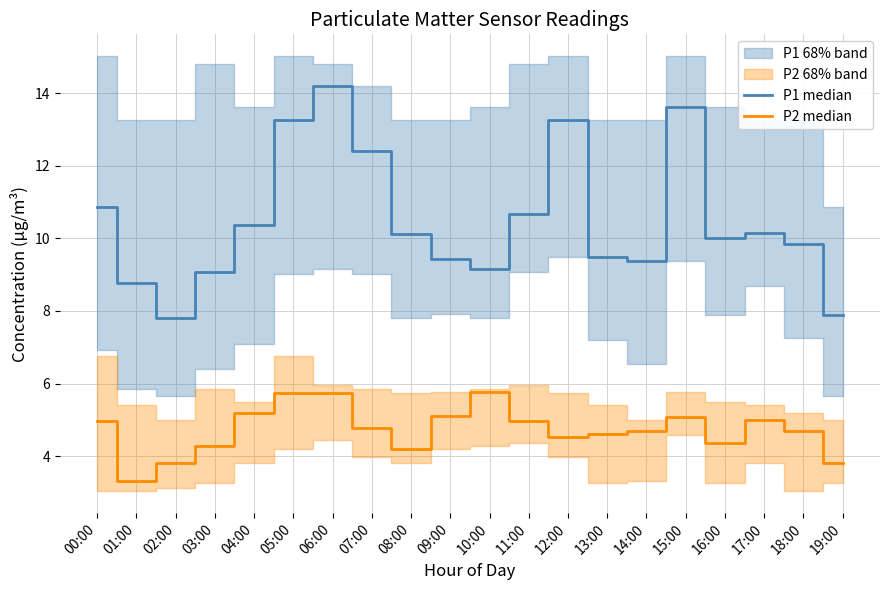

List the labels in order of P1 median value, largest first.

06:00, 15:00, 05:00, 12:00, 07:00, 00:00, 11:00, 04:00, 17:00, 08:00, 16:00, 18:00, 13:00, 09:00, 14:00, 10:00, 03:00, 01:00, 19:00, 02:00